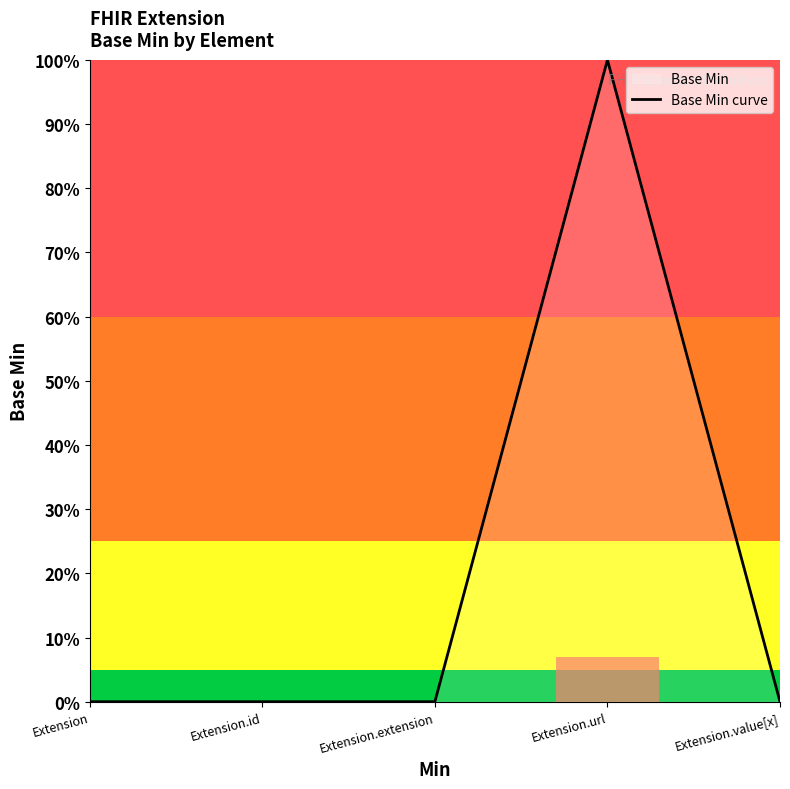

Does the chart have visible grid lines?

No